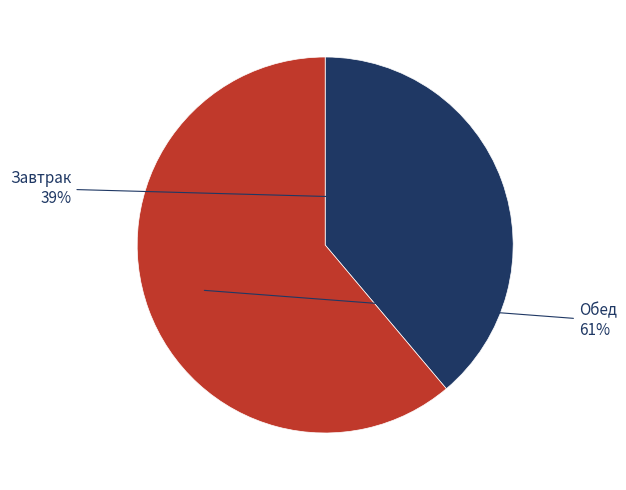

What is the ratio of the value at Завтрак to the value at Обед?

0.6